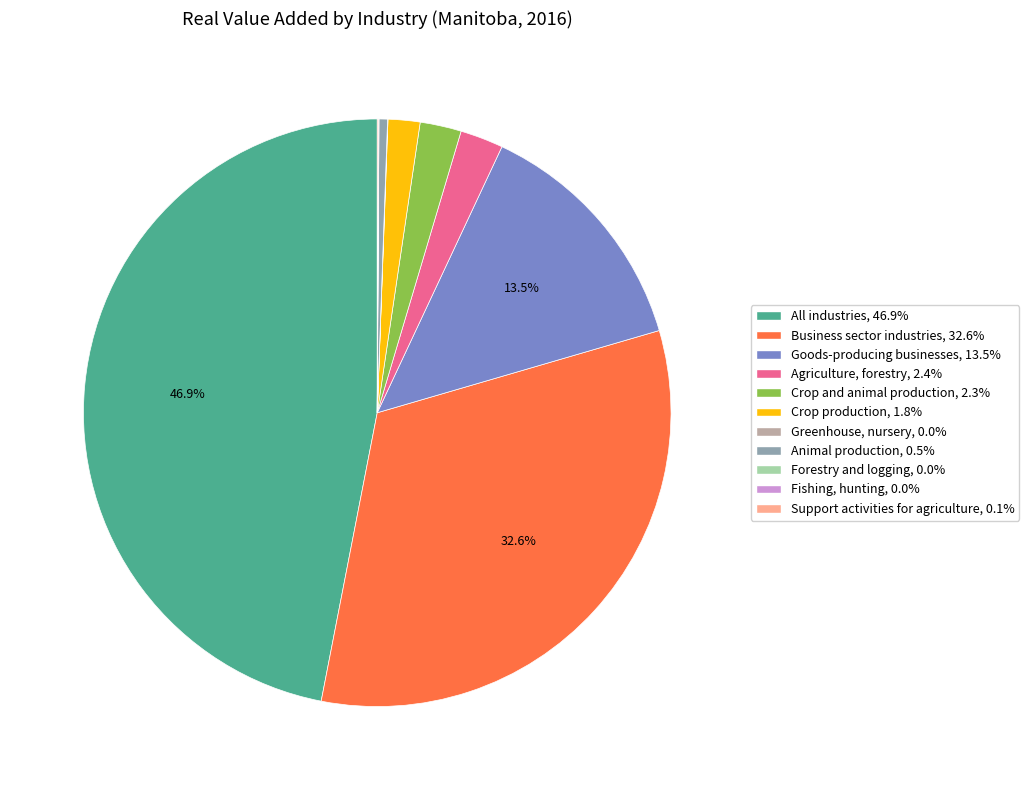

Which has a higher value, Business sector industries, 32.6% or Goods-producing businesses, 13.5%?

Business sector industries, 32.6%